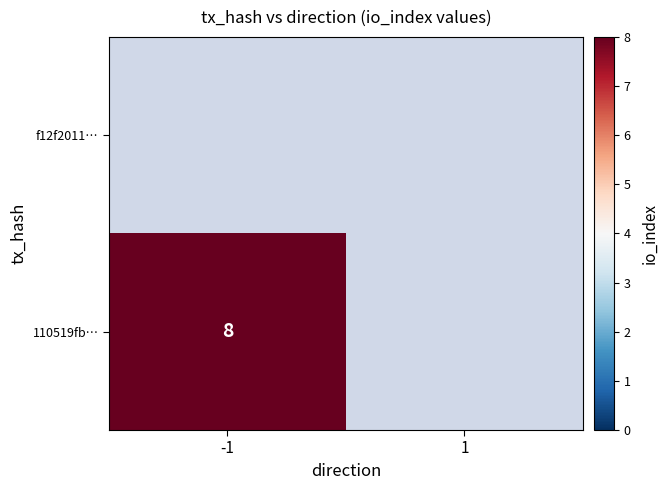

True or false: 110519fb… has a value of 8 at -1.

True